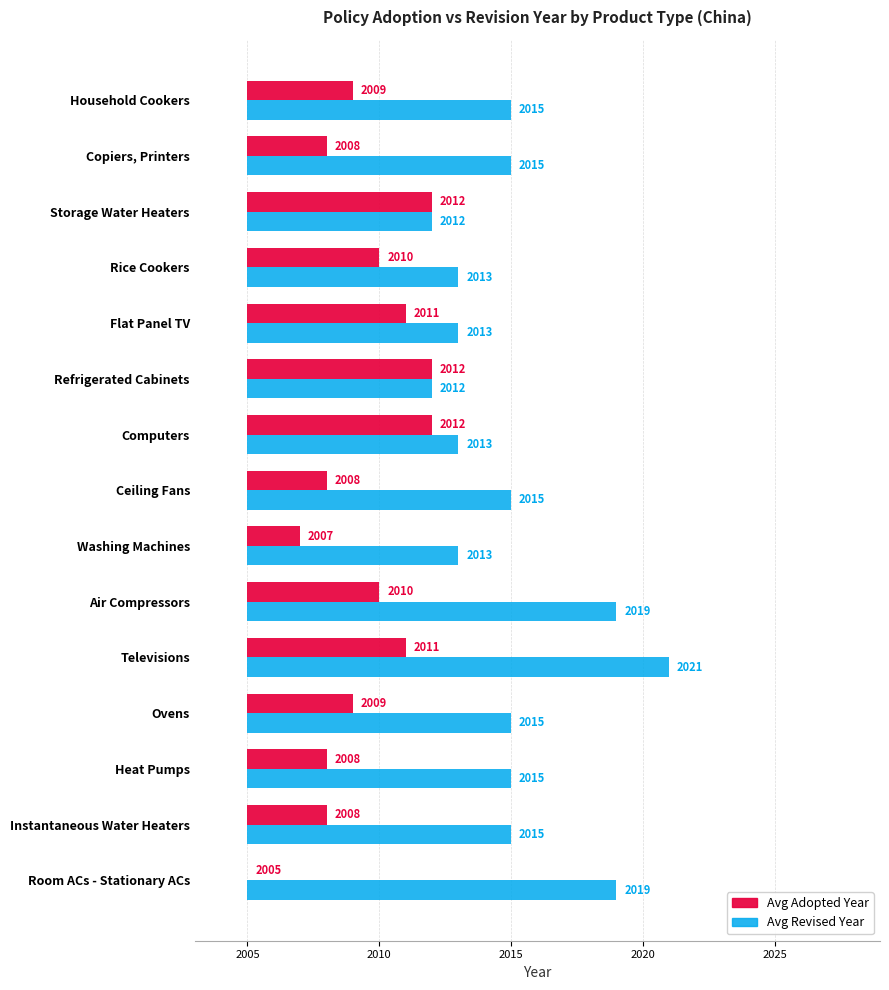

What is the difference between the highest and lowest values at Heat Pumps?

7